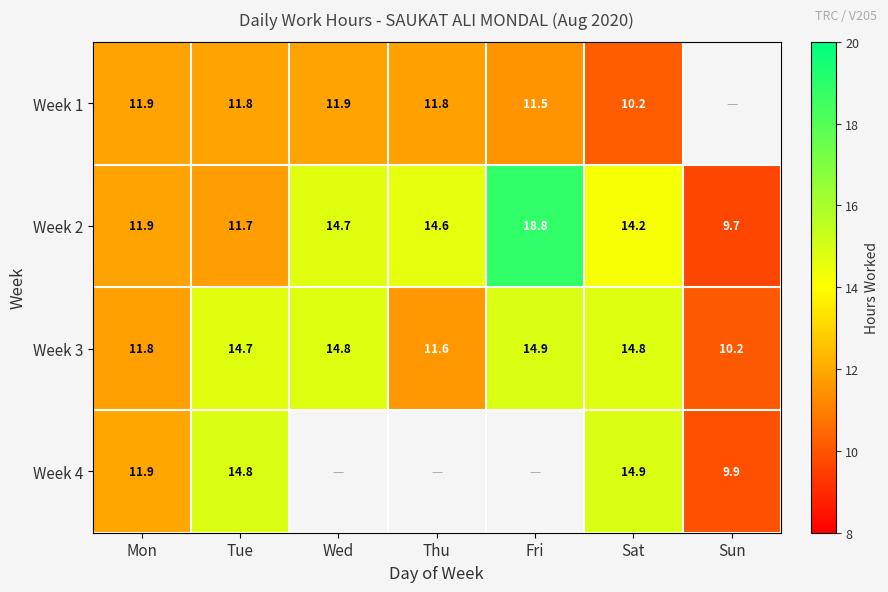

What is the difference between the second highest and second lowest values in the Week 2 series?

3.0